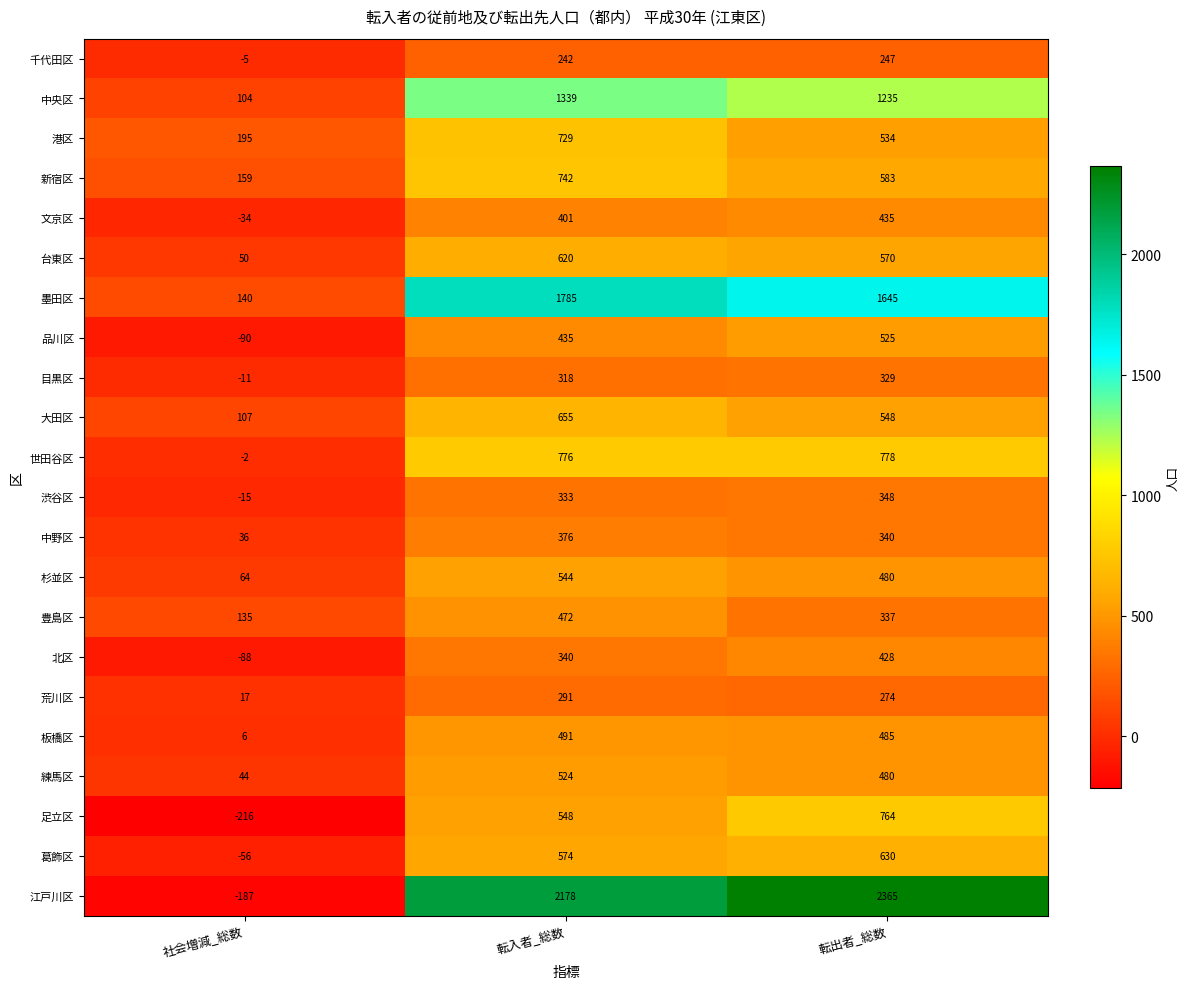

Is the value of 世田谷区 at 転入者_総数 greater than the value of 大田区 at 社会増減_総数?

Yes